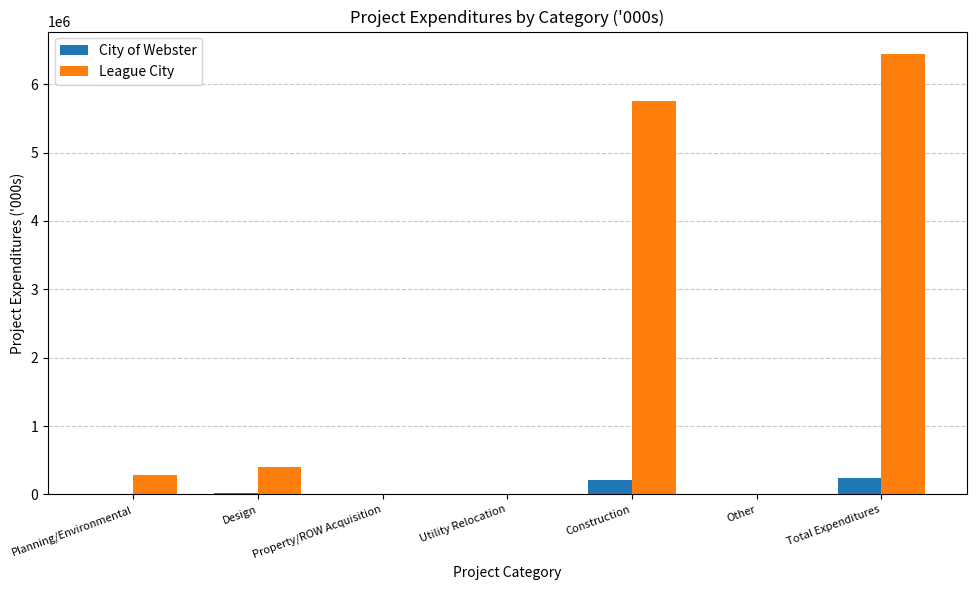

At which category is the sum across all series the highest?

Total Expenditures